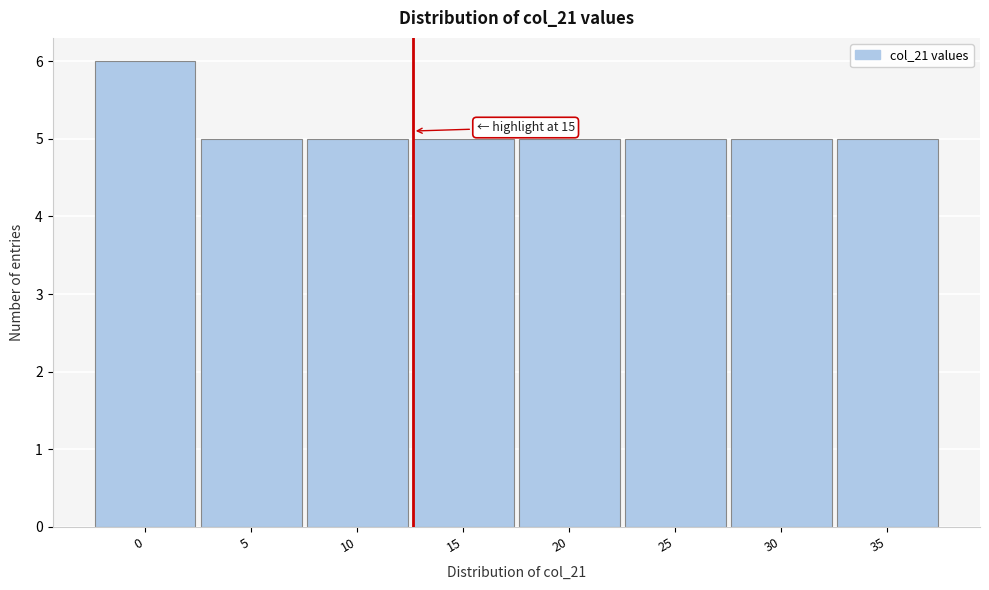

Reading right to left, transcribe all the data shown in this chart.

35=5	30=5	25=5	20=5	15=5	10=5	5=5	0=6